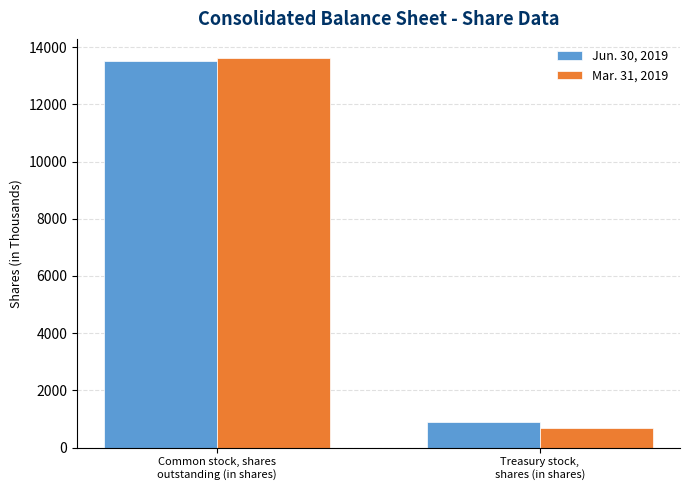

What is the label of the 2nd bar from the right?

Common stock, shares
outstanding (in shares)